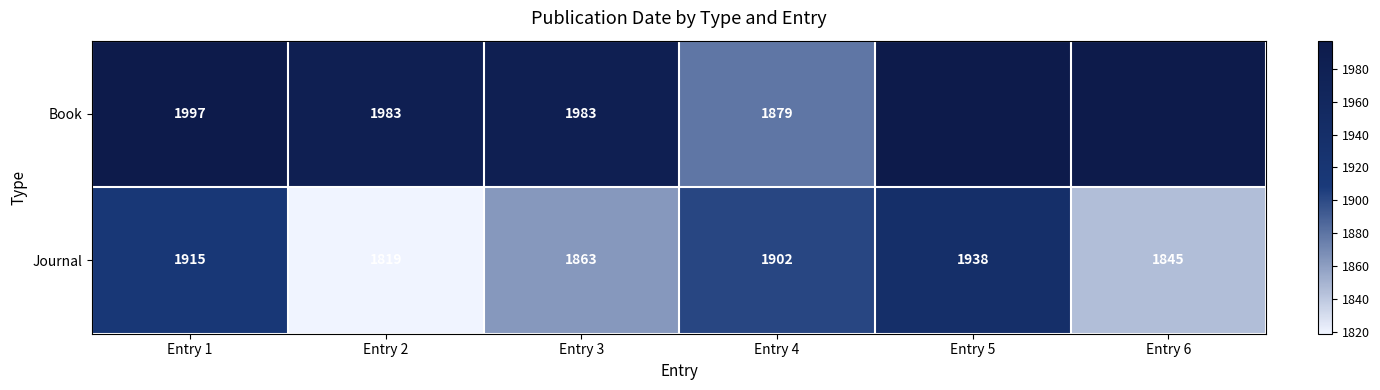

What is the maximum value shown in the chart?

1997.0